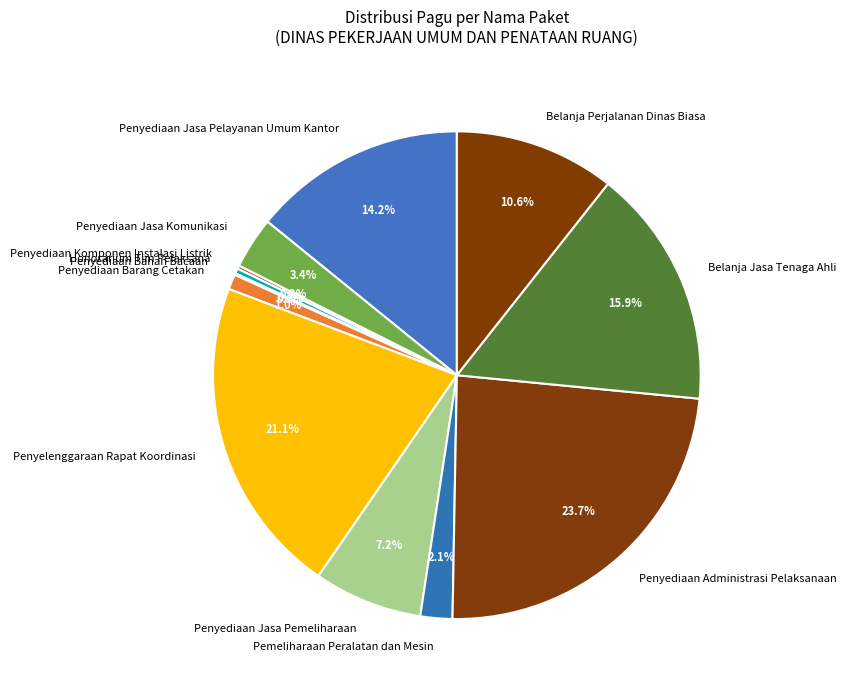

To the nearest percent, what is the difference between the largest and smallest slice percentages?

24%